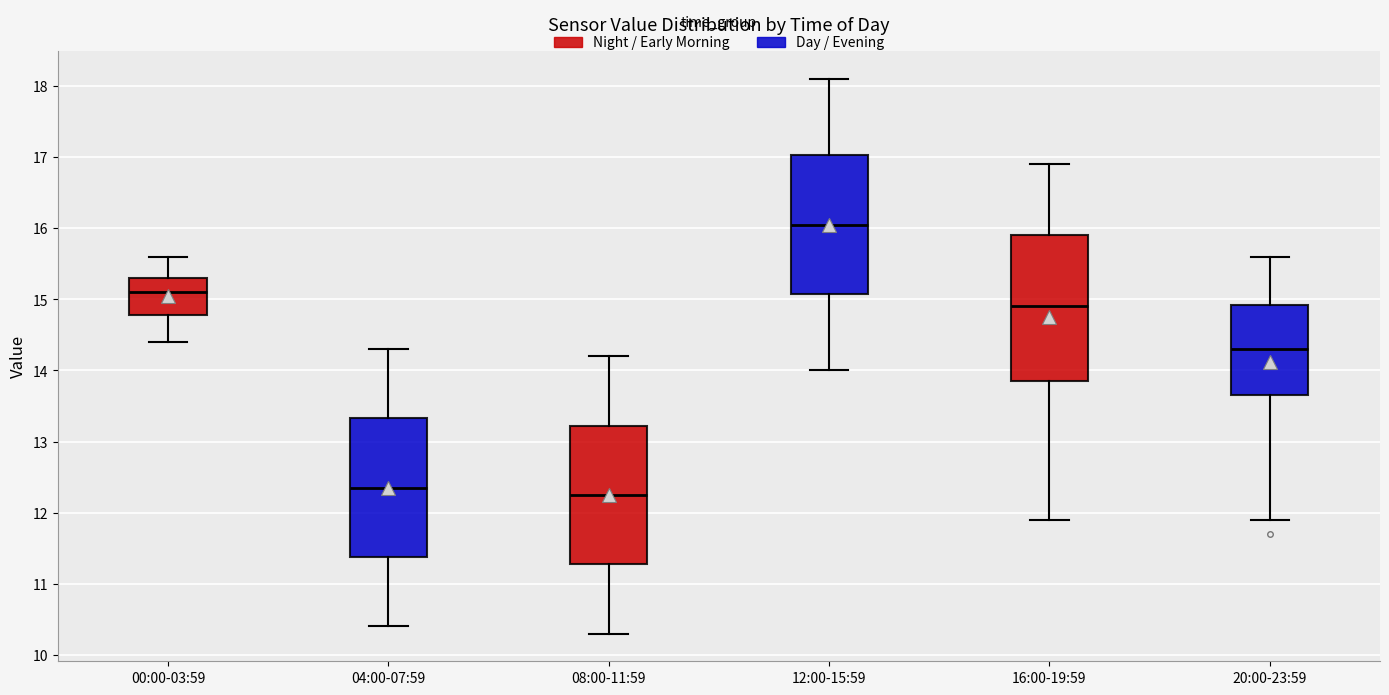

Reading left to right, read every box against the y-axis: the position of its median line, the range the box covers, and the ends of its whiskers. The values are not printed on the chart, so give them approximately, as read against the axis.

00:00-03:59: median 15.1, box 14.8 to 15.3, whiskers 14.4 to 15.6
04:00-07:59: median 12.4, box 11.4 to 13.3, whiskers 10.4 to 14.3
08:00-11:59: median 12.3, box 11.3 to 13.2, whiskers 10.3 to 14.2
12:00-15:59: median 16.1, box 15.1 to 17.0, whiskers 14.0 to 18.1
16:00-19:59: median 14.9, box 13.9 to 15.9, whiskers 11.9 to 16.9
20:00-23:59: median 14.3, box 13.7 to 14.9, whiskers 11.9 to 15.6